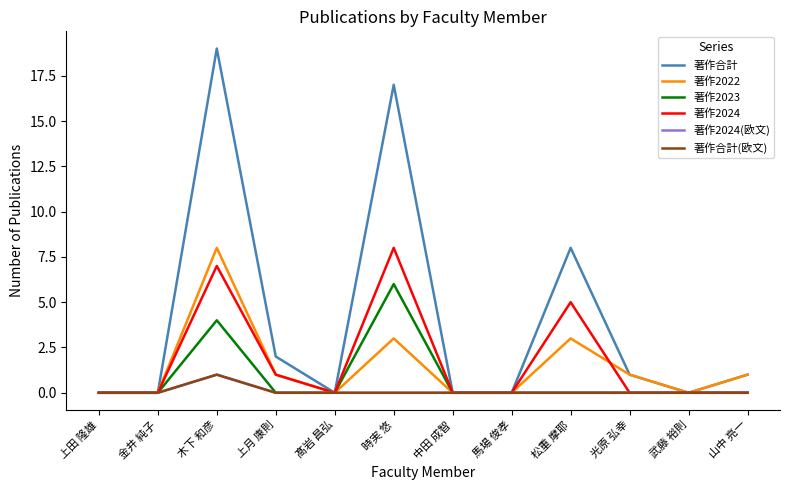

True or false: 著作2024 has more than 0 points higher than both neighbors.

True